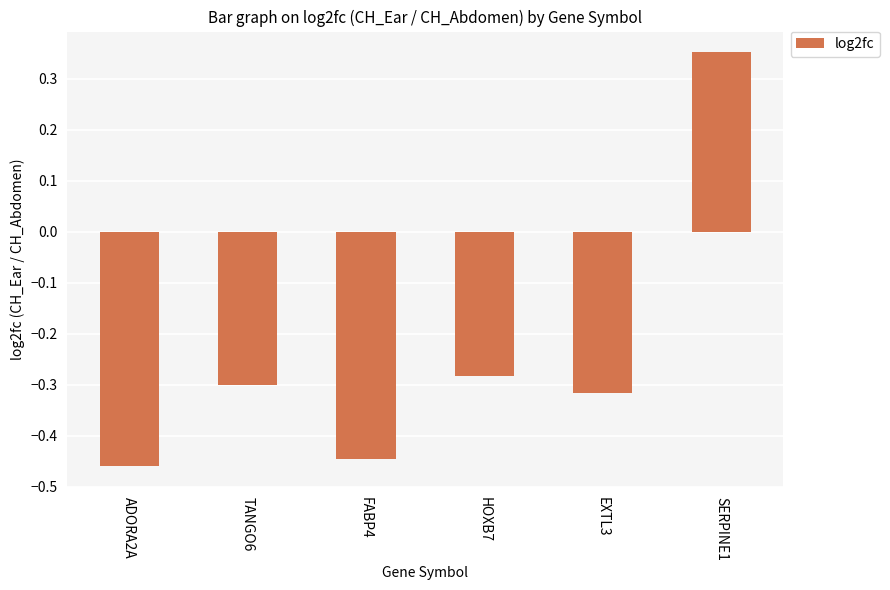

What is the sum of all values?

-1.5